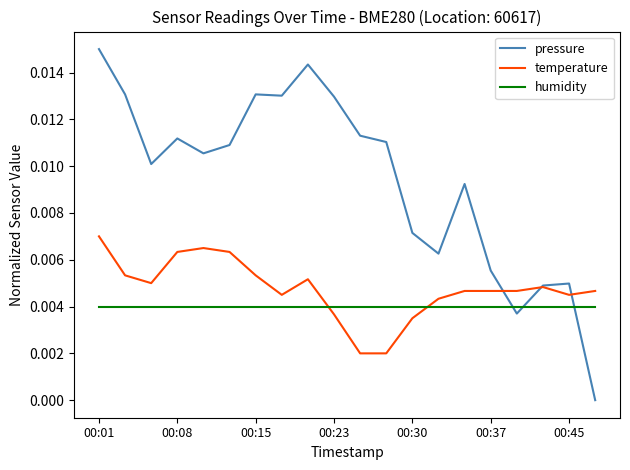

Is this an area chart (filled region under the line)?

No